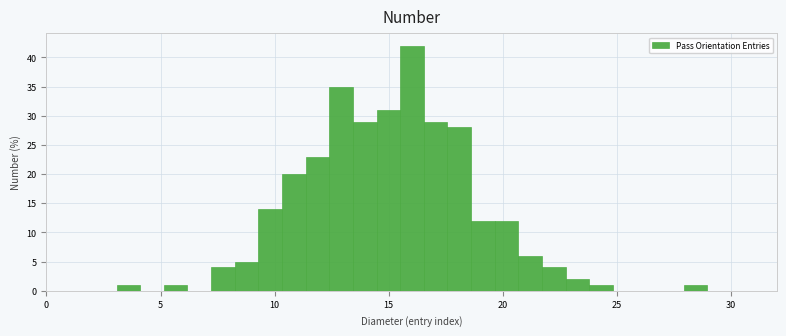

Around what value on the x-axis is the tallest bar? Give the approximate position of its centre, as read against the axis.

16.0